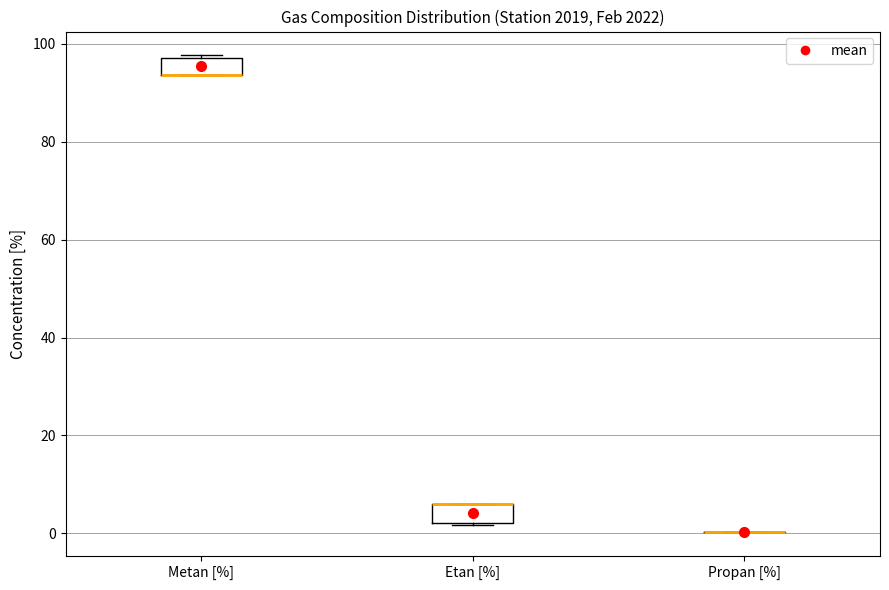

Reading left to right, read every box against the y-axis: the position of its median line, the range the box covers, and the ends of its whiskers. The values are not printed on the chart, so give them approximately, as read against the axis.

Metan [%]: median 94 (drawn on the box's lower edge), box 94 to 98, whiskers 94 to 98
Etan [%]: median 6 (drawn on the box's upper edge), box 2 to 6, whiskers 2 to 6
Propan [%]: box collapsed to a line at 0, whiskers 0 to 0